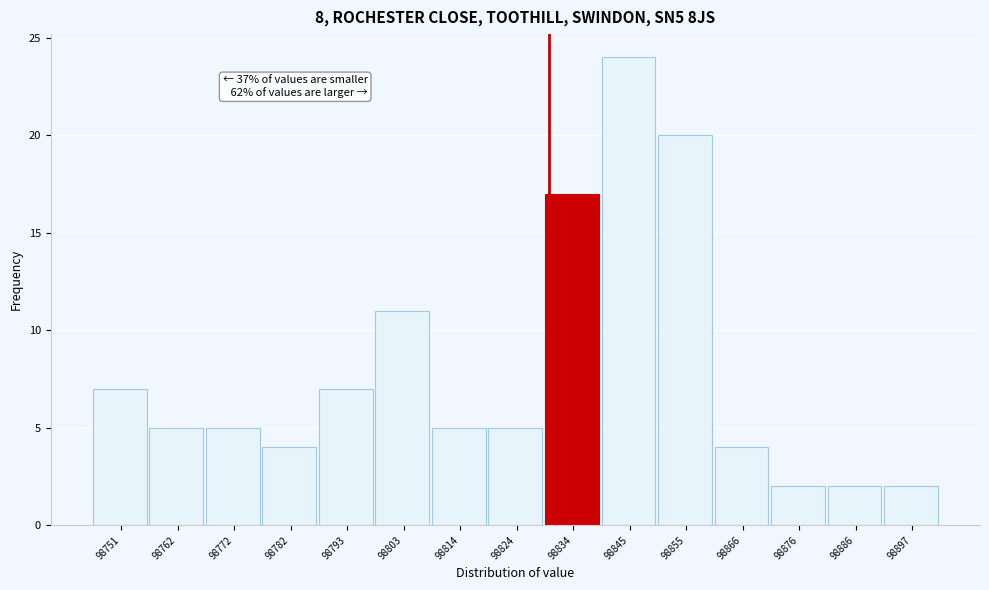

Which range on the x-axis has the tallest bar?

98840 to 98850